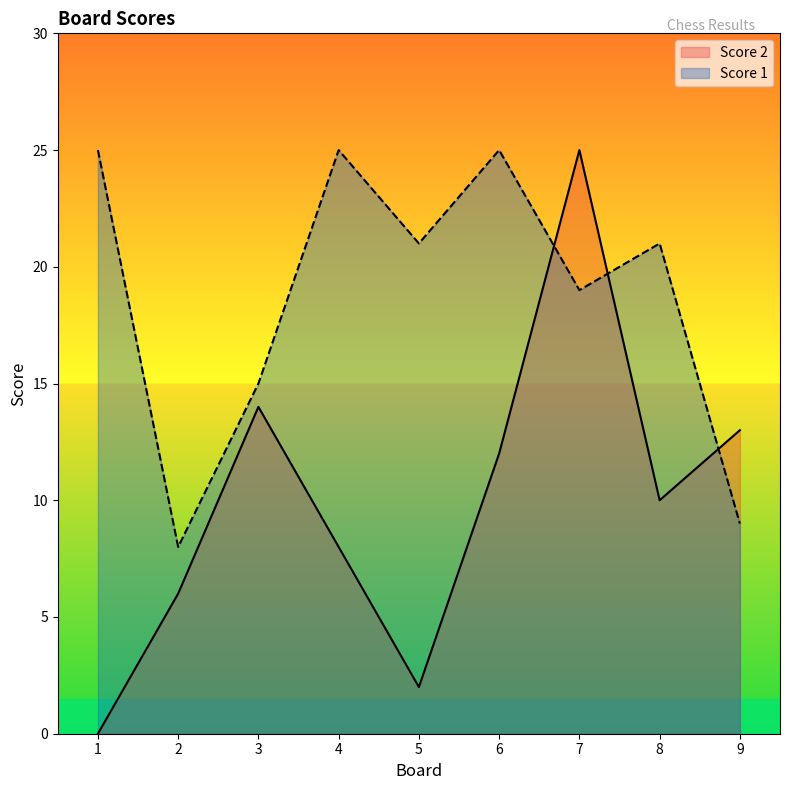

What value does the Score 1 series have at 8?

21